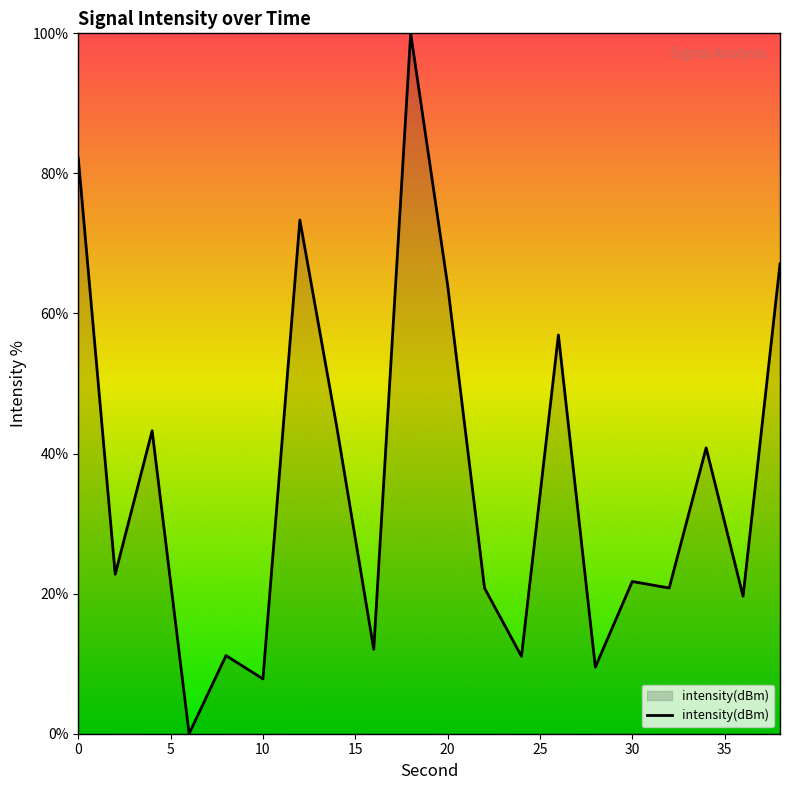

What is the maximum value shown in the chart?

100.0